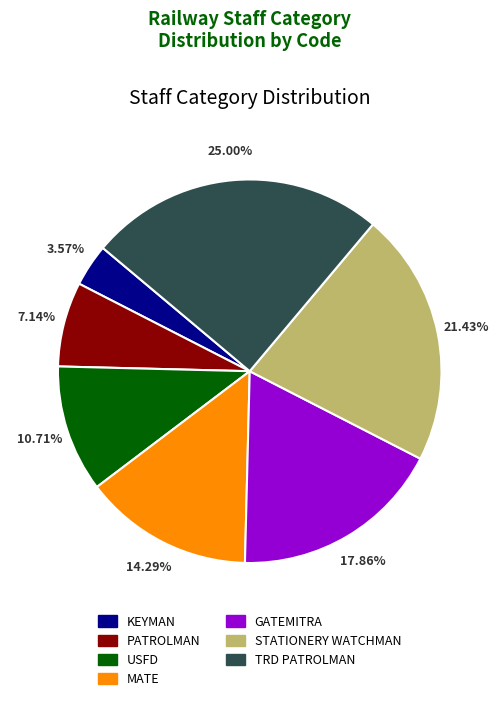

The GATEMITRA slice represents 9% of the pie. True or false?

False